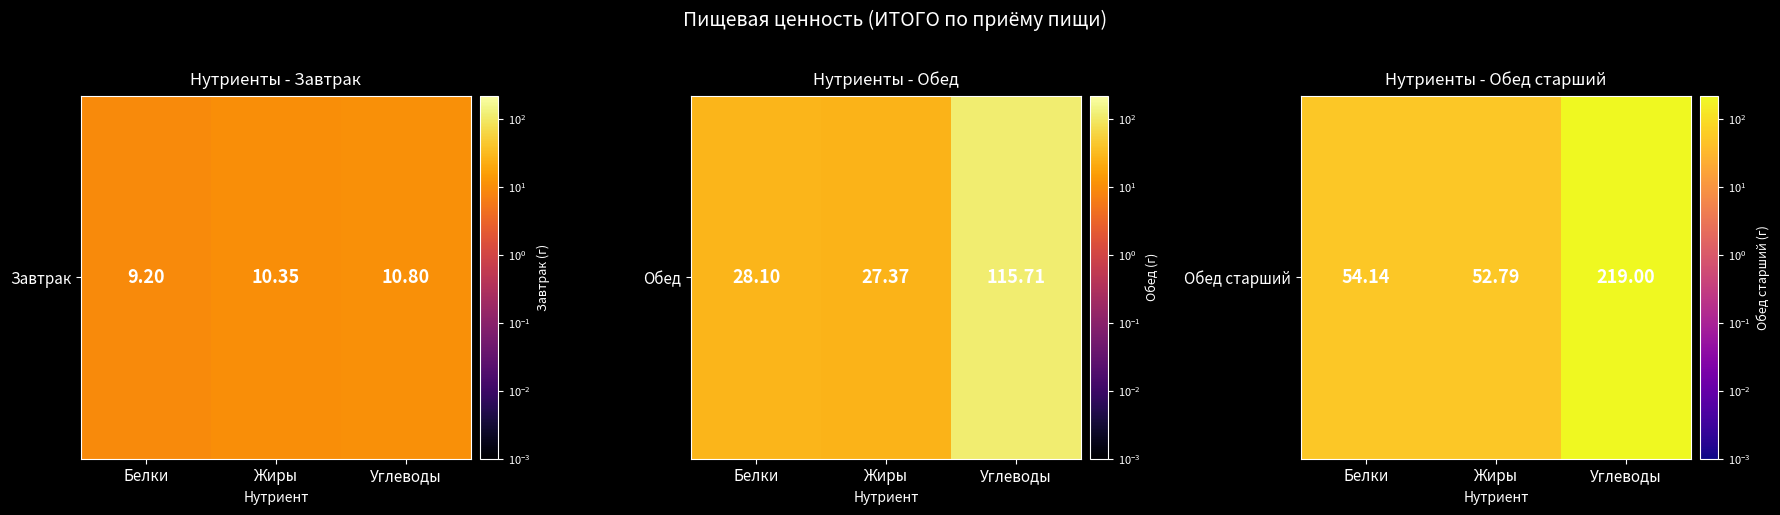

What is the change in value from Белки to Жиры?

-1.4